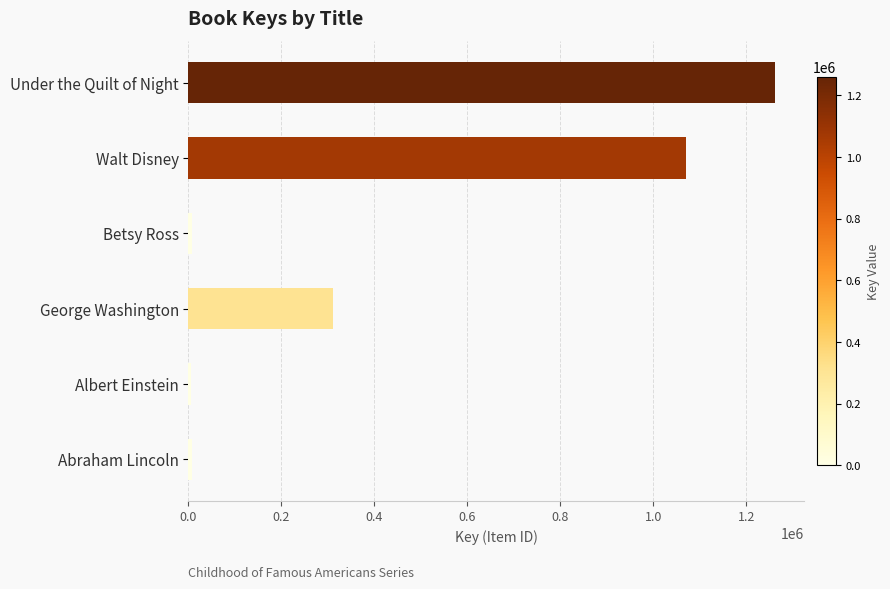

Between Under the Quilt of Night and Betsy Ross, which is larger?

Under the Quilt of Night